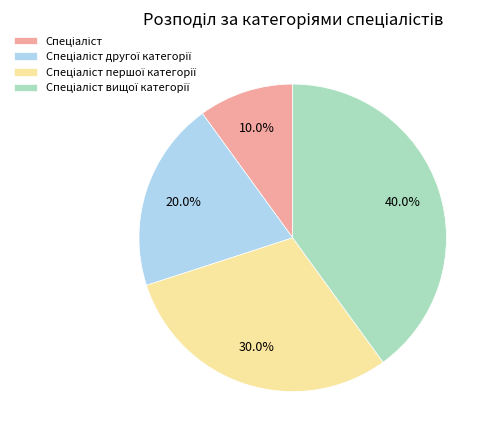

Does any single category account for the majority?

No